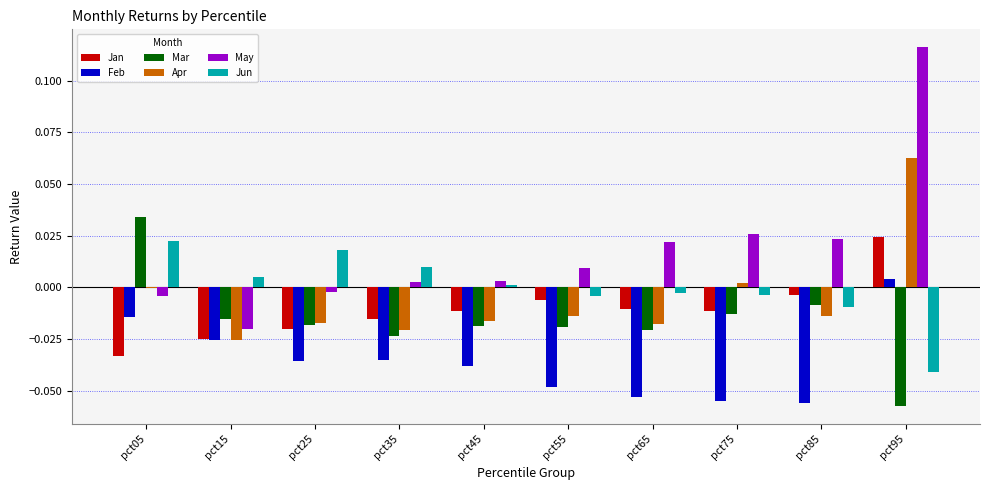

What are all the series names shown in the legend?

Jan, Feb, Mar, Apr, May, Jun